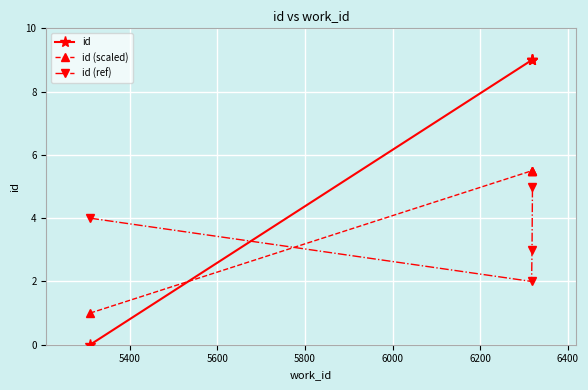

Reading left to right, what are all the values shown in this chart?

id: 0.0	9.0	9.0	9.0
id (scaled): 1.0	5.5	5.5	5.5
id (ref): 4.0	2.0	3.0	5.0